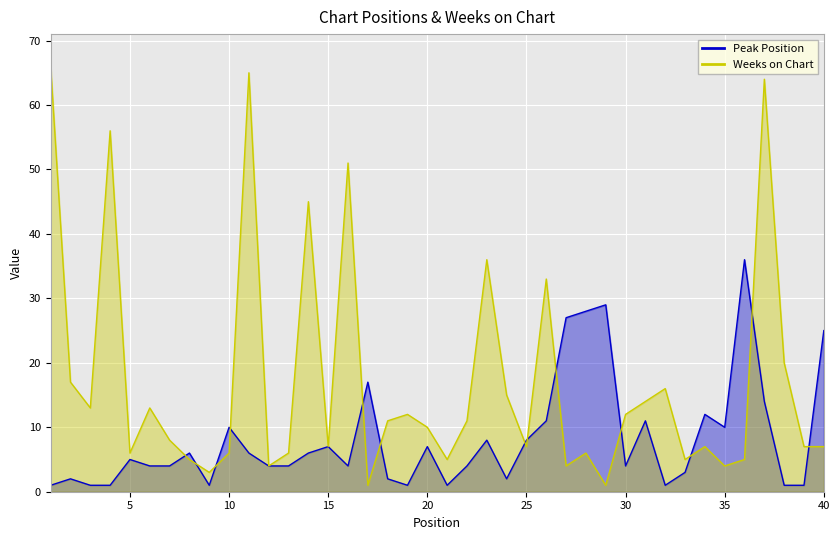

Reading left to right, what are all the values shown in this chart?

Peak Position: 1=1	2=2	3=1	4=1	5=5	6=4	7=4	8=6	9=1	10=10	11=6	12=4	13=4	14=6	15=7	16=4	17=17	18=2	19=1	20=7	21=1	22=4	23=8	24=2	25=8	26=11	27=27	28=28	29=29	30=4	31=11	32=1	33=3	34=12	35=10	36=36	37=14	38=1	39=1	40=25
Weeks on Chart: 1=66	2=17	3=13	4=56	5=6	6=13	7=8	8=5	9=3	10=6	11=65	12=4	13=6	14=45	15=7	16=51	17=1	18=11	19=12	20=10	21=5	22=11	23=36	24=15	25=7	26=33	27=4	28=6	29=1	30=12	31=14	32=16	33=5	34=7	35=4	36=5	37=64	38=20	39=7	40=7